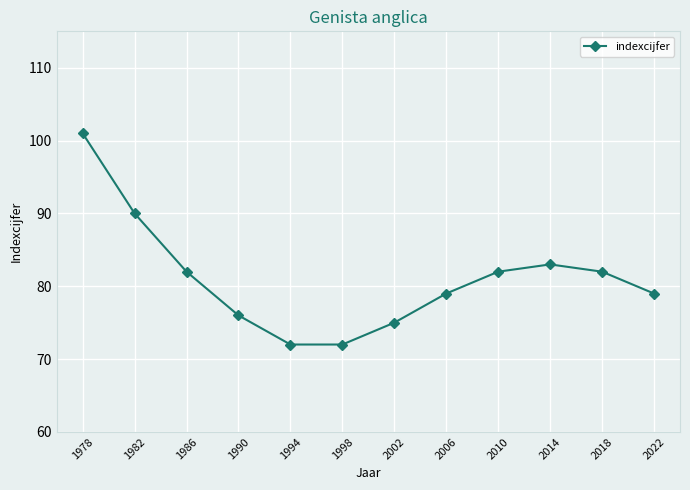

What is the smallest value displayed?

72